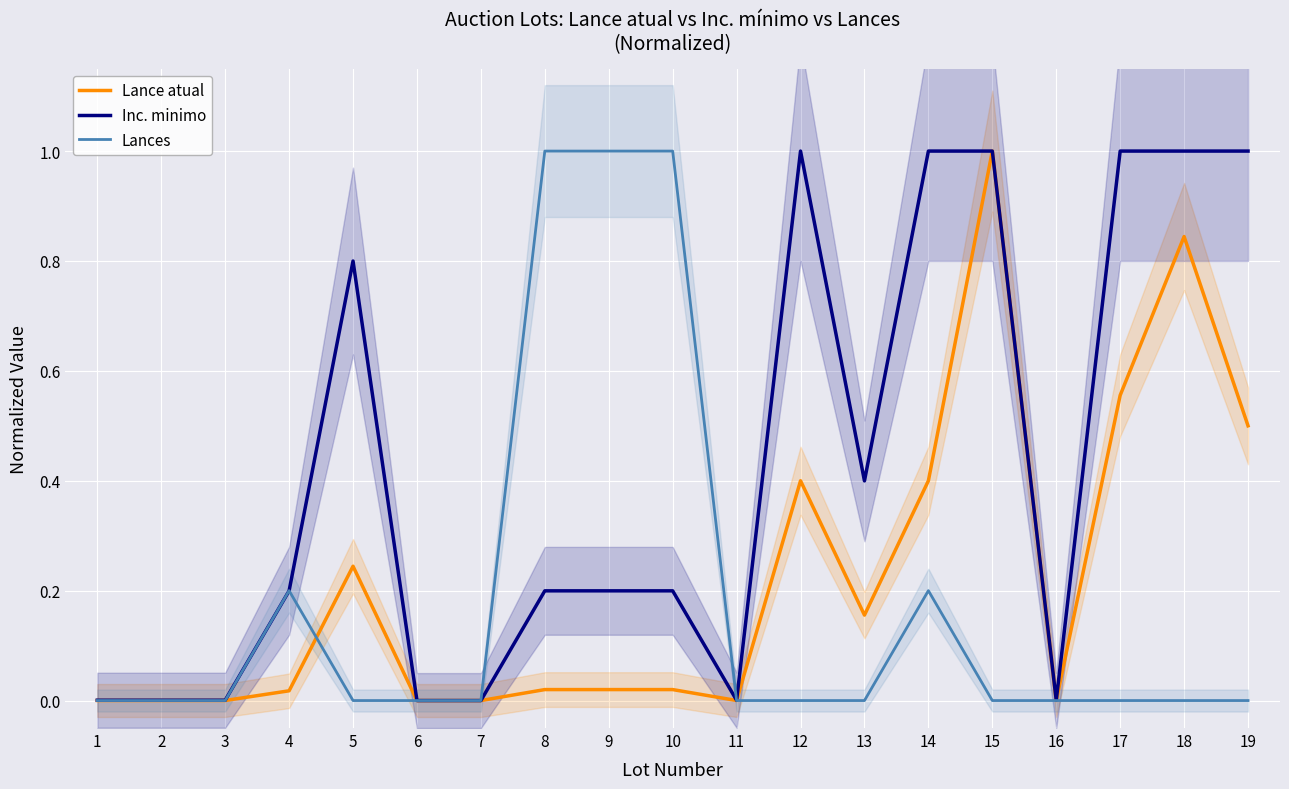

True or false: Inc. minimo and Lance atual cross at least once.

False